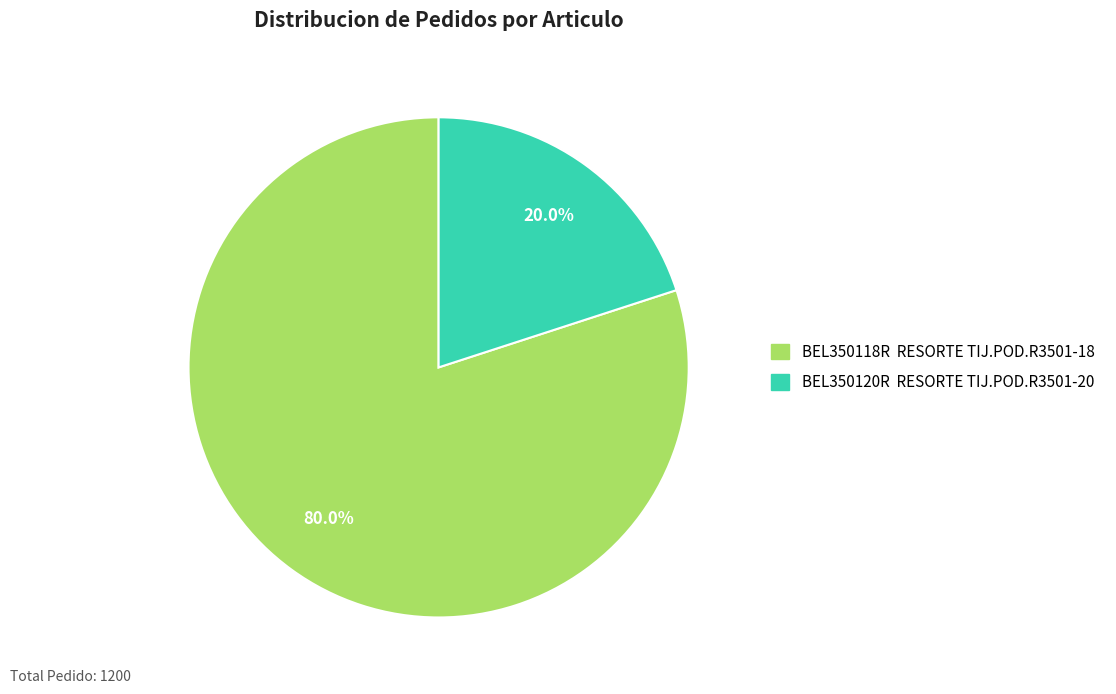

Approximately how many times larger is the value at BEL350118R compared to BEL350120R?

4.0